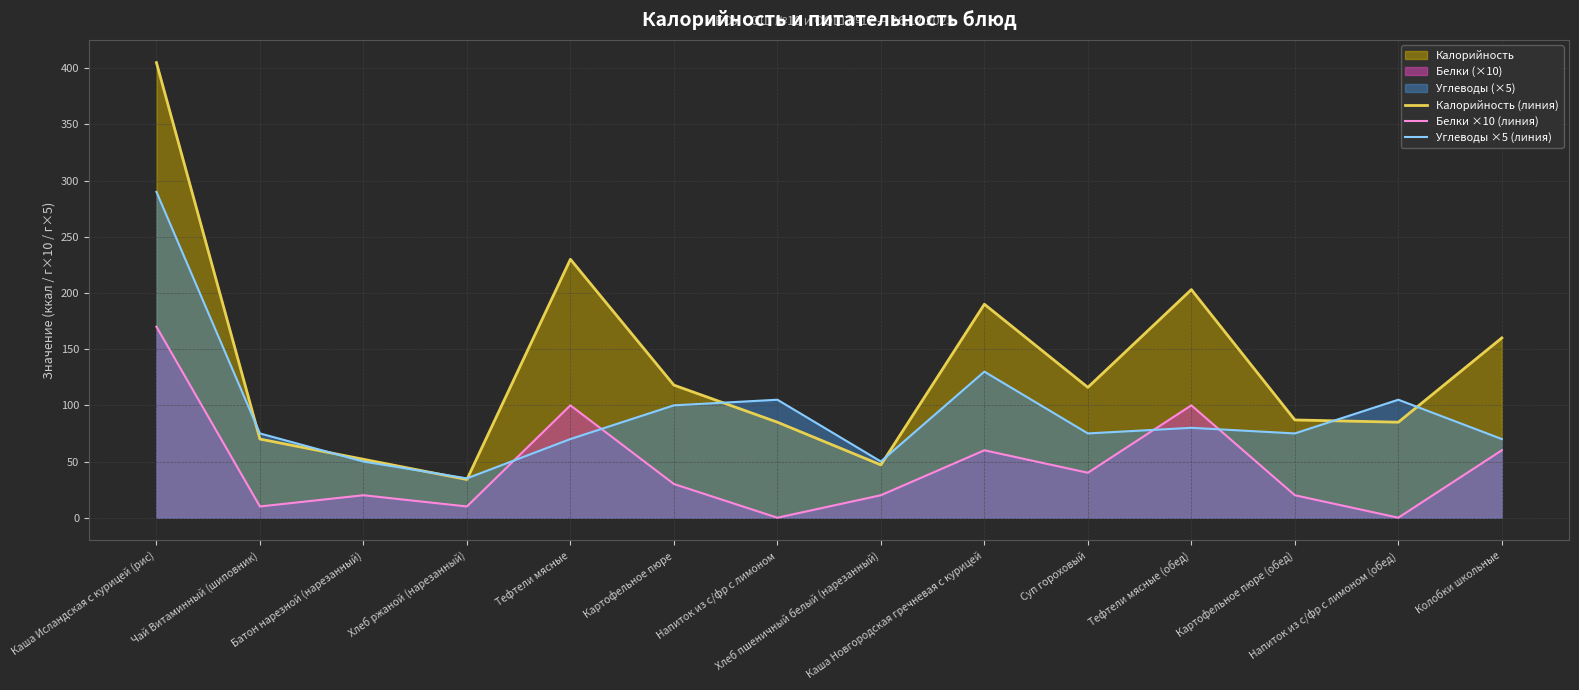

Reading right to left, list all the values displayed in this chart.

Калорийность (линия): 160	85	87	203	116	190	47	85	118	230	34	52	70	405
Белки ×10 (линия): 60	0	20	100	40	60	20	0	30	100	10	20	10	170
Углеводы ×5 (линия): 70	105	75	80	75	130	50	105	100	70	35	50	75	290